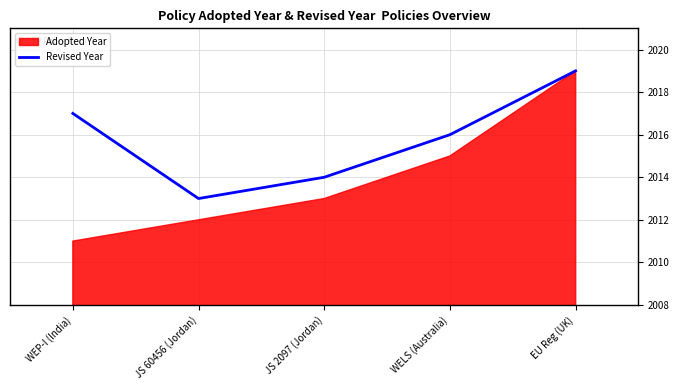

Rank the categories by value from highest to lowest.

EU Reg (UK), WEP-I (India), WELS (Australia), JS 2097 (Jordan), JS 60456 (Jordan)